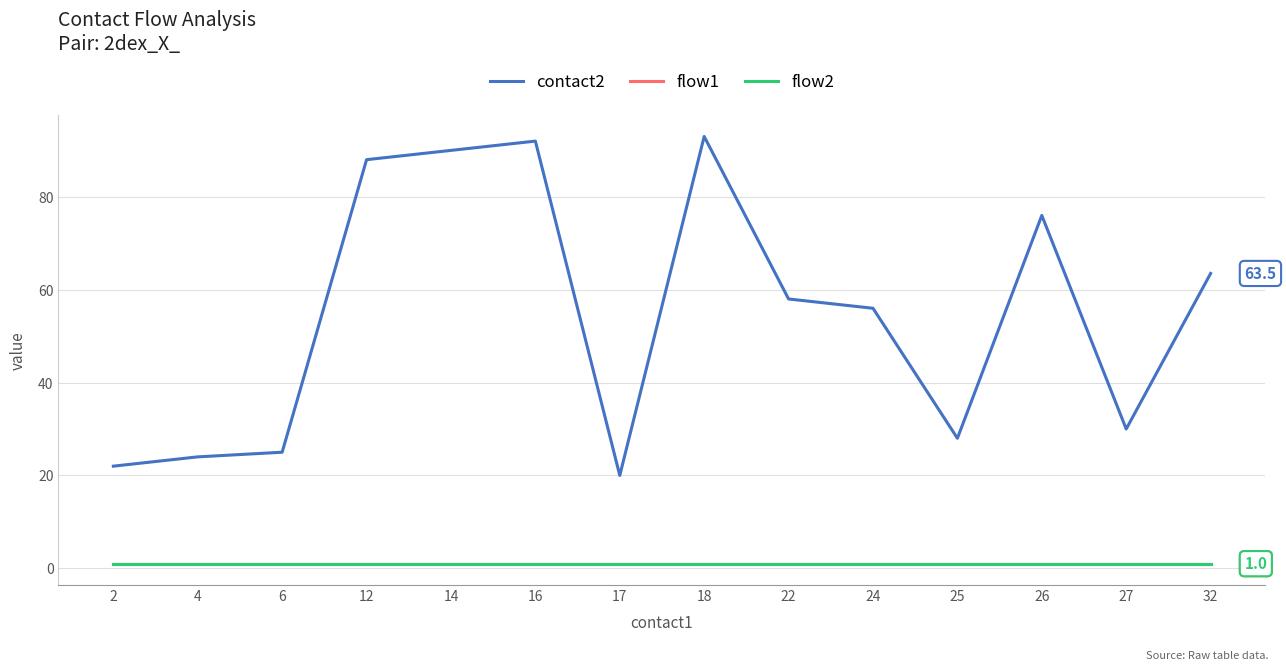

Does the chart display data point markers on the line(s)?

No